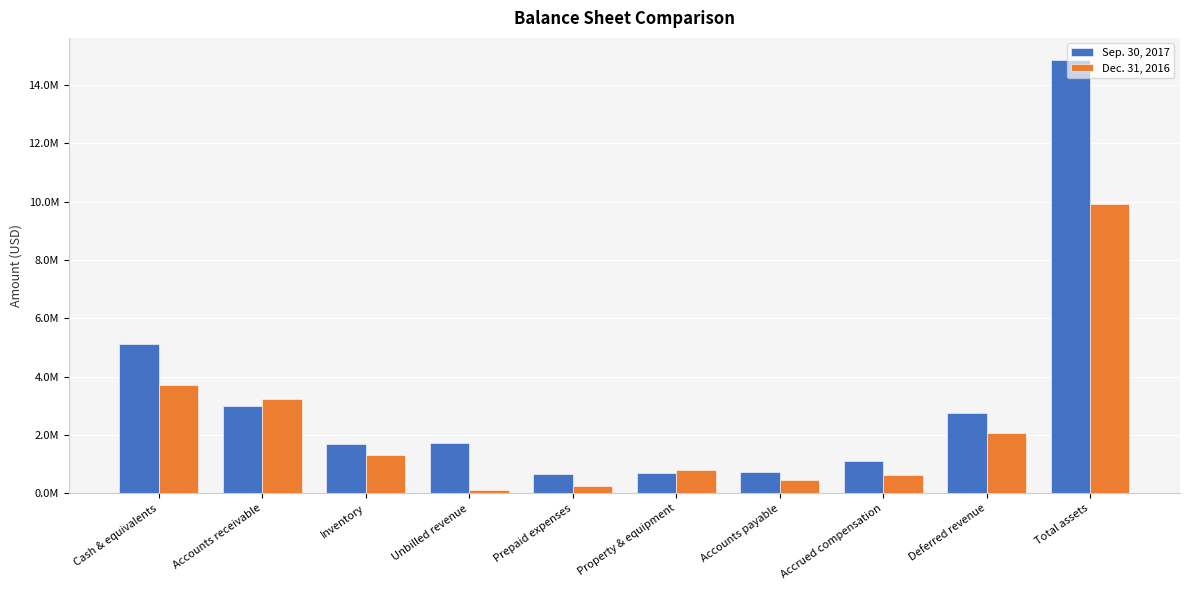

What are all the series names shown in the legend?

Sep. 30, 2017, Dec. 31, 2016